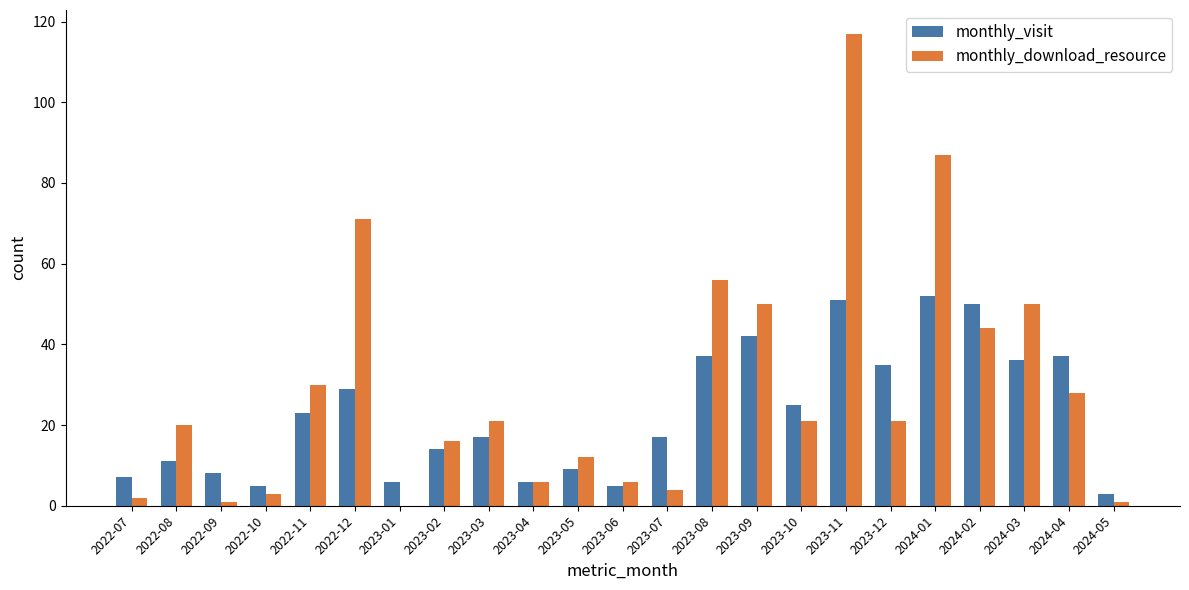

Between 2022-12 and 2024-03, which series saw the biggest shift?

monthly_download_resource